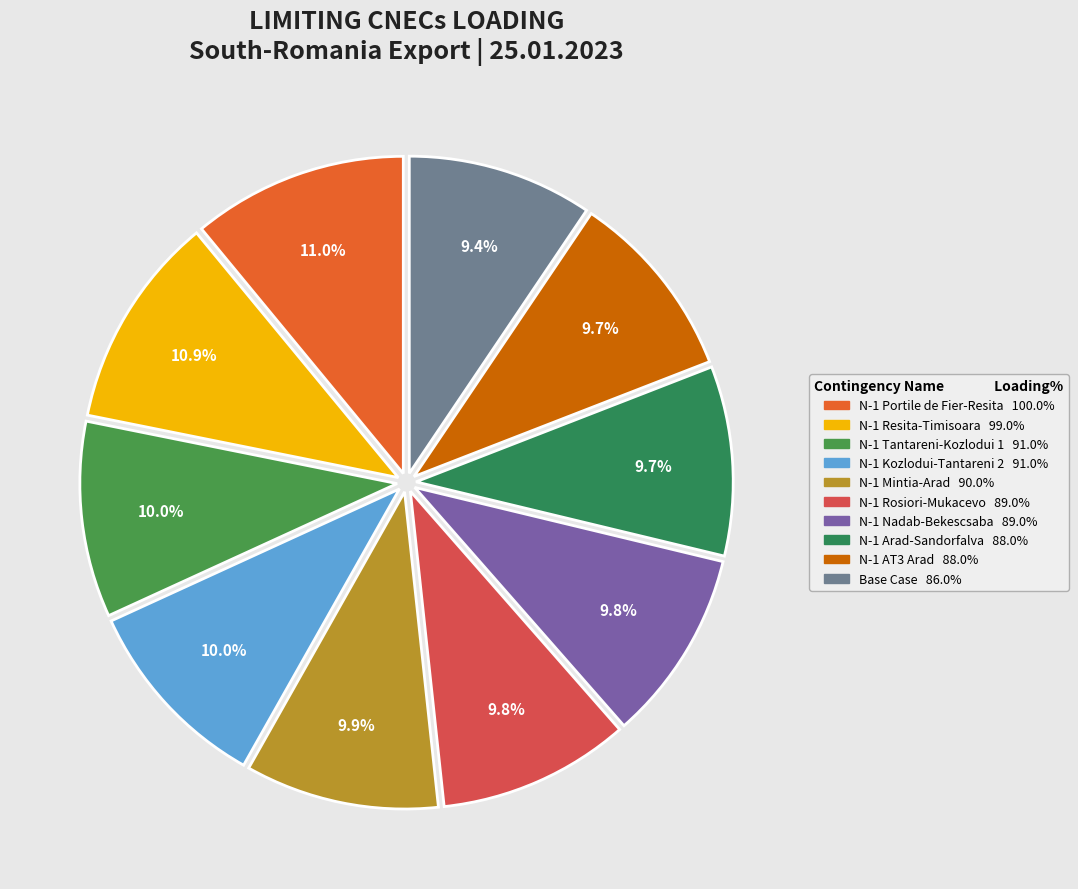

Rank the categories by value from highest to lowest.

N-1 Portile de Fier-Resita, N-1 Resita-Timisoara, N-1 Tantareni-Kozlodui 1, N-1 Kozlodui-Tantareni 2, N-1 Mintia-Arad, N-1 Rosiori-Mukacevo, N-1 Nadab-Bekescsaba, N-1 Arad-Sandorfalva, N-1 AT3 Arad, Base Case